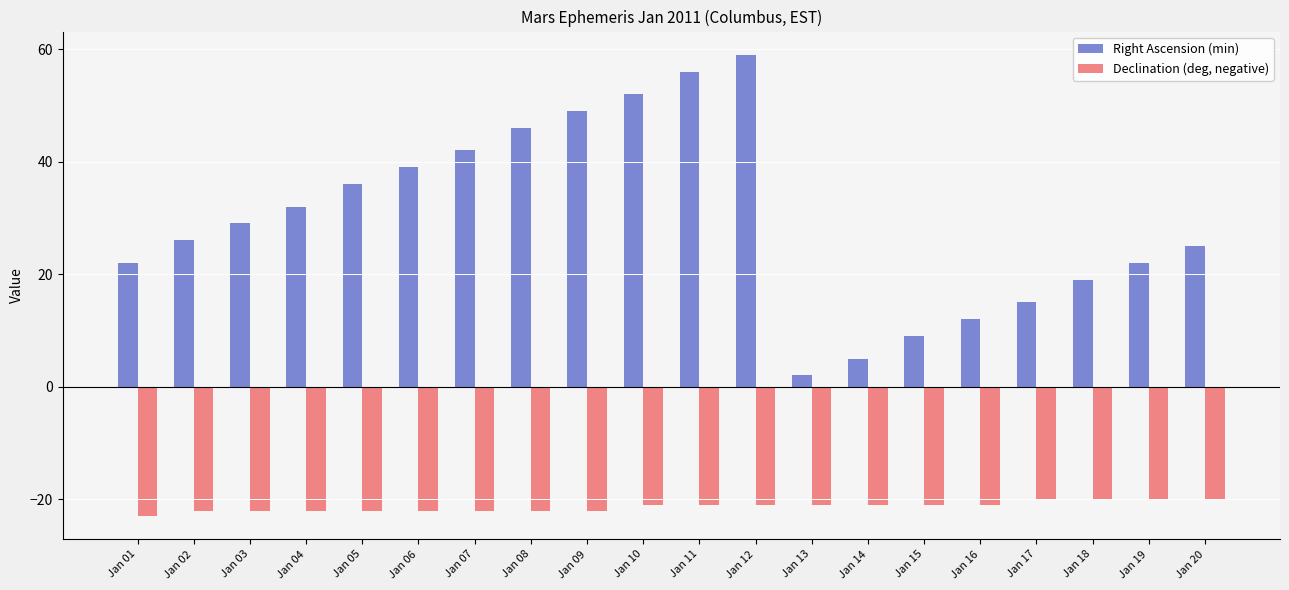

Is the value of Right Ascension (min) at Jan 15 greater than the value of Declination (deg, negative) at Jan 17?

Yes